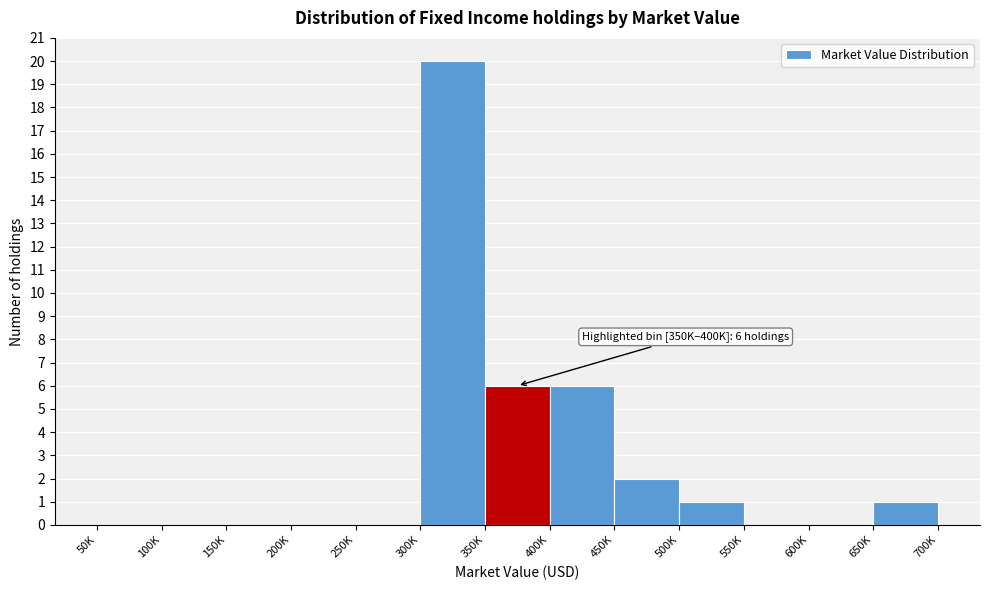

Reading left to right, what are all the values shown in this chart?

50K=0	100K=0	150K=0	200K=0	250K=0	300K=20	350K=6	400K=6	450K=2	500K=1	550K=0	600K=0	650K=1